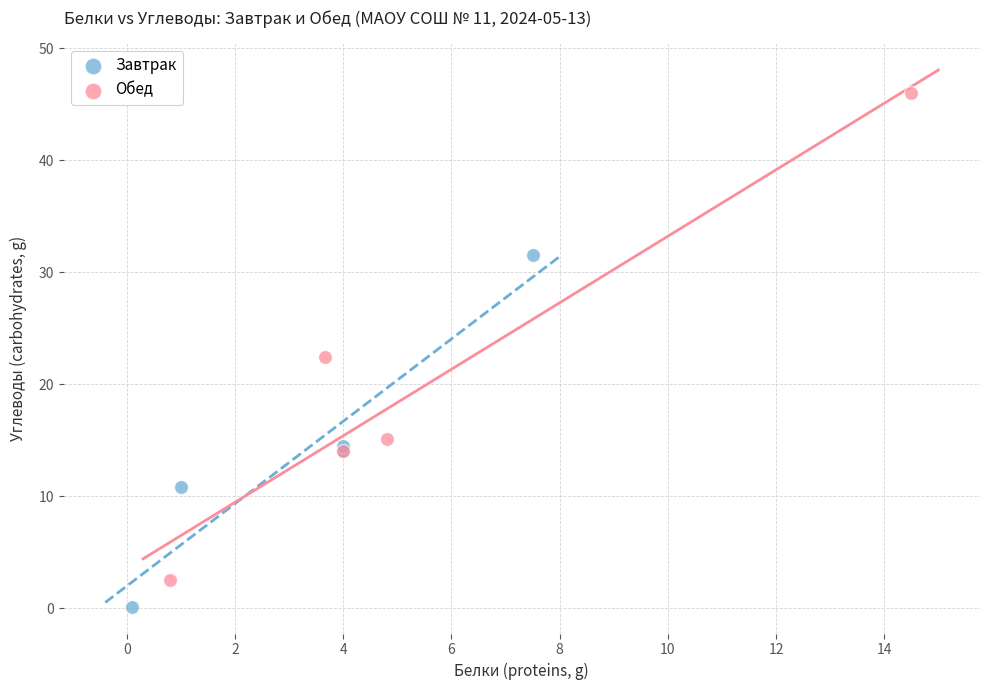

Which series has the widest spread of Y values?

Обед